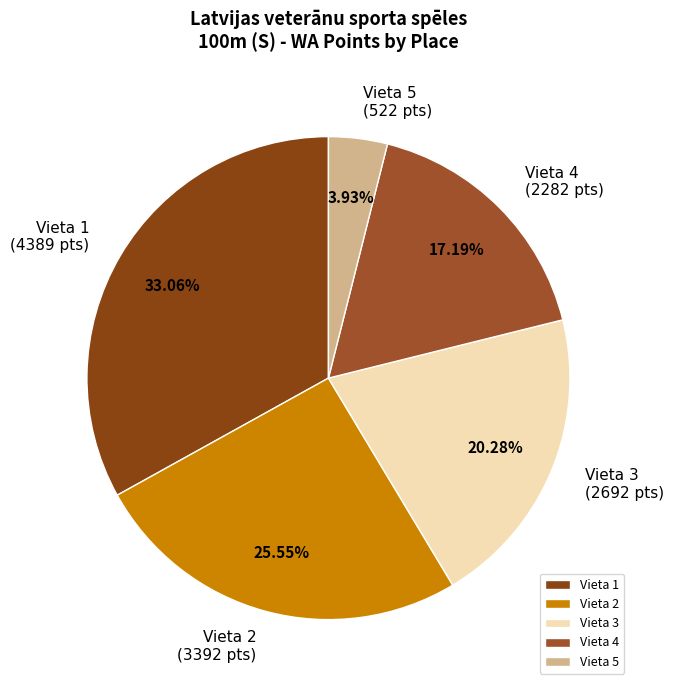

Rank the categories by value from highest to lowest.

Vieta 1, Vieta 2, Vieta 3, Vieta 4, Vieta 5